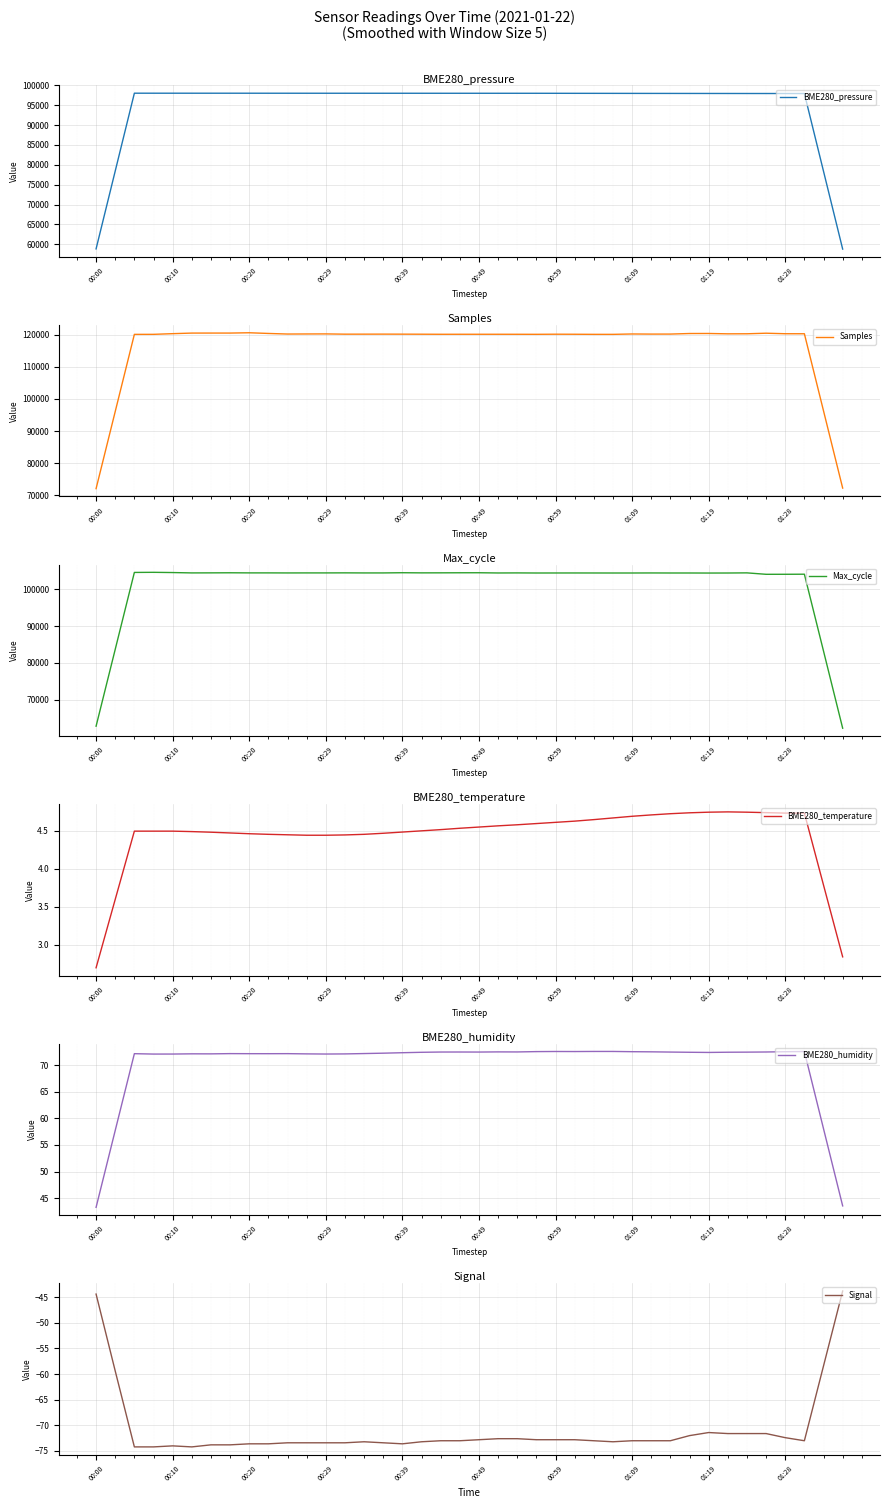

Is it true that Signal equals -27.5 at 37?

False